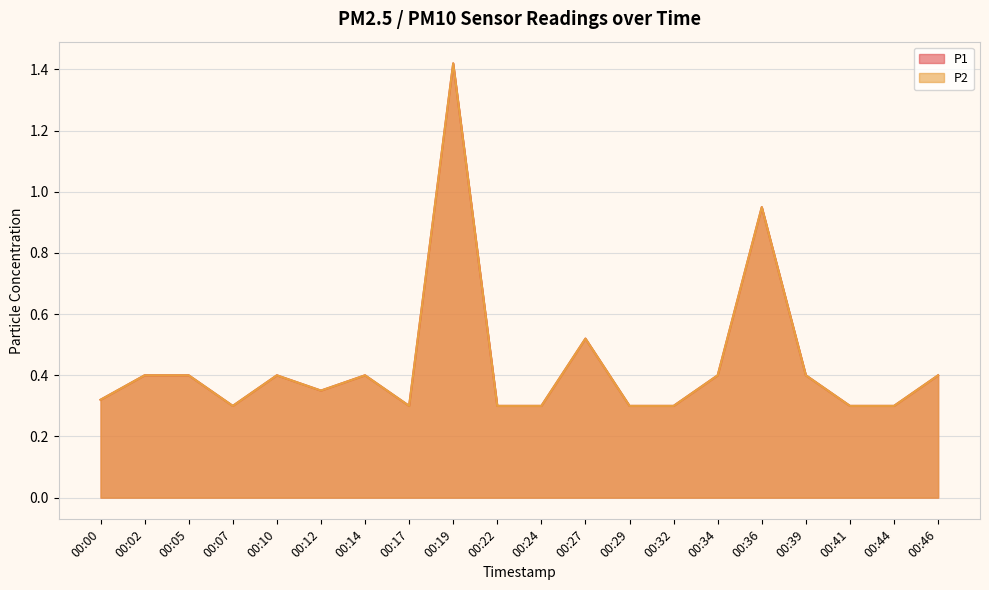

True or false: P2 and P1 intersect in this chart.

False